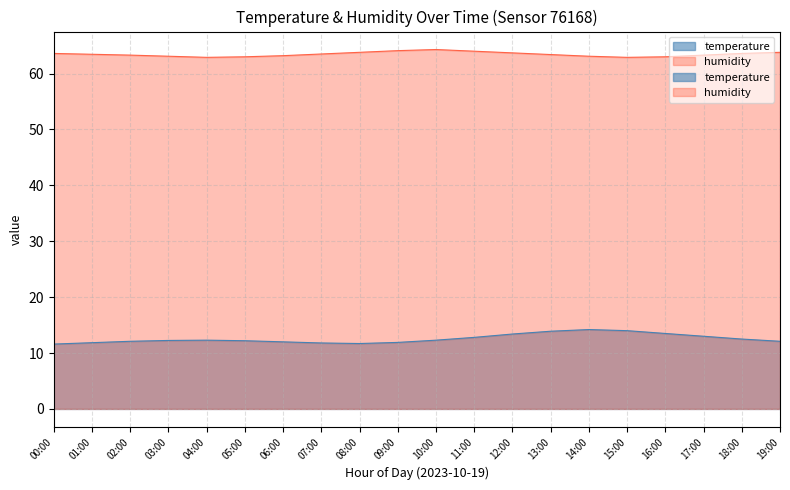

What is the sum of all humidity values?

1269.0